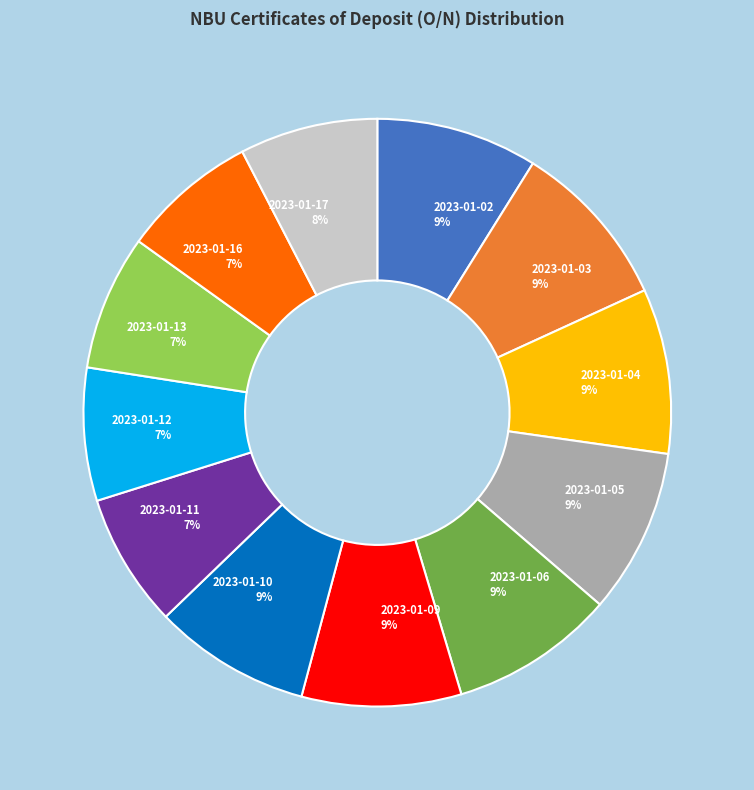

To the nearest percent, what is the average slice percentage?

8%